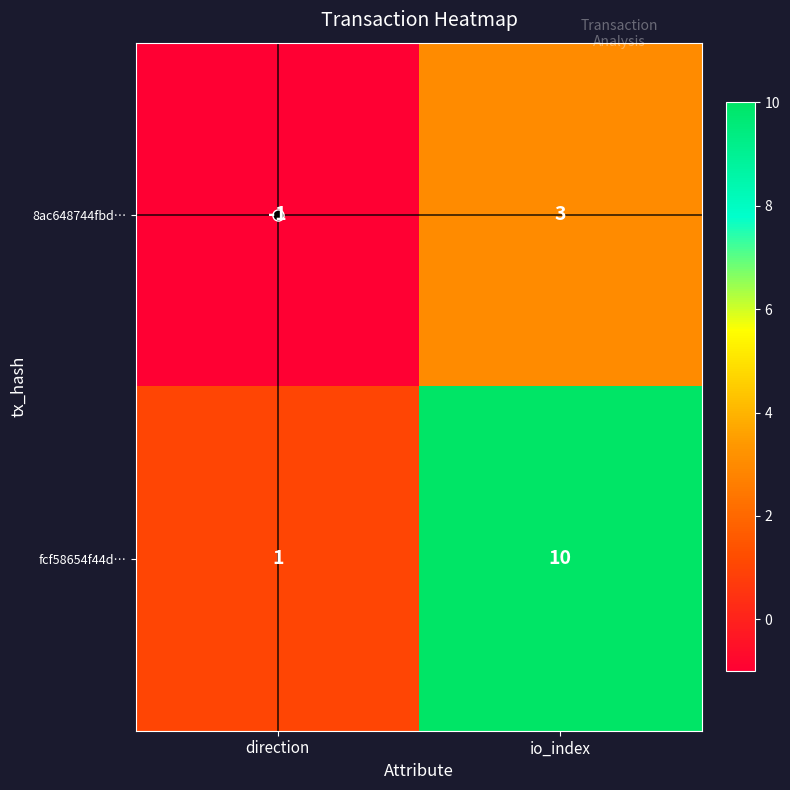

Which label corresponds to the smallest value in the chart?

direction